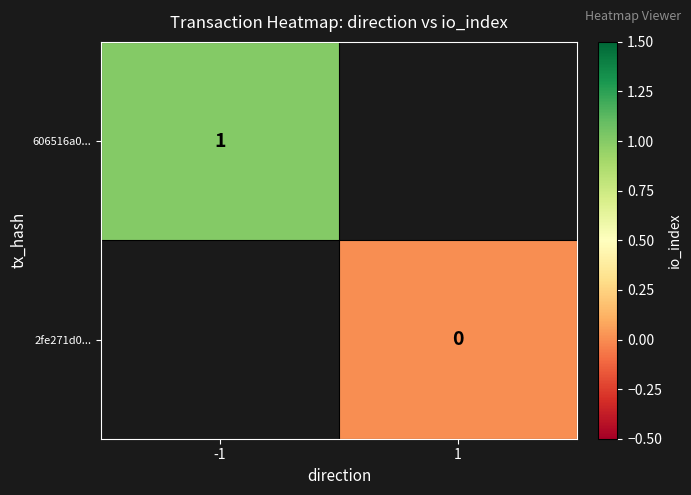

Count the number of categories in the chart.

2